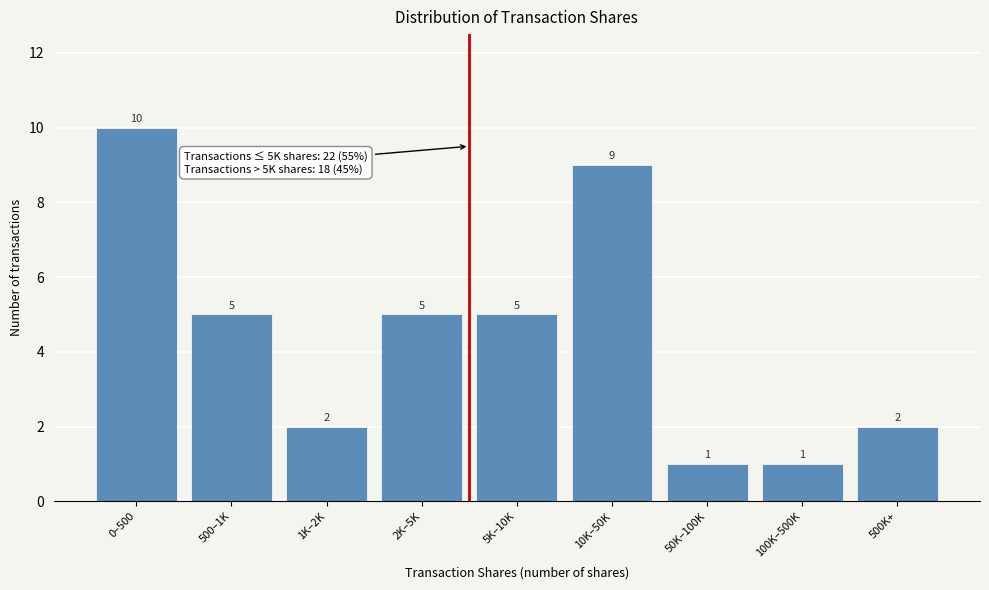

Reading left to right, extract all data points from this chart.

10	5	2	5	5	9	1	1	2